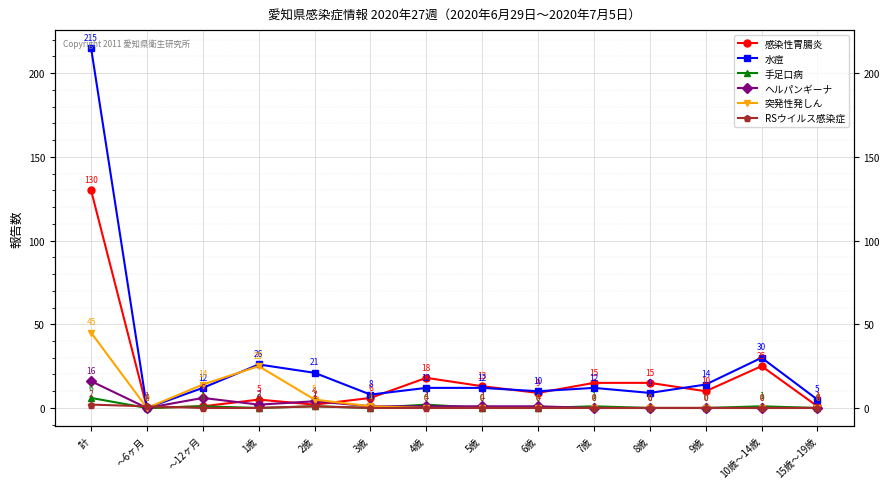

At how many categories does at least one series exceed 115?

1